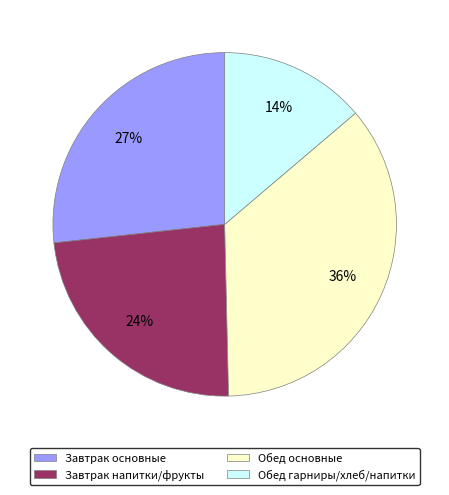

To the nearest percent, what portion does Завтрак основные represent?

27%